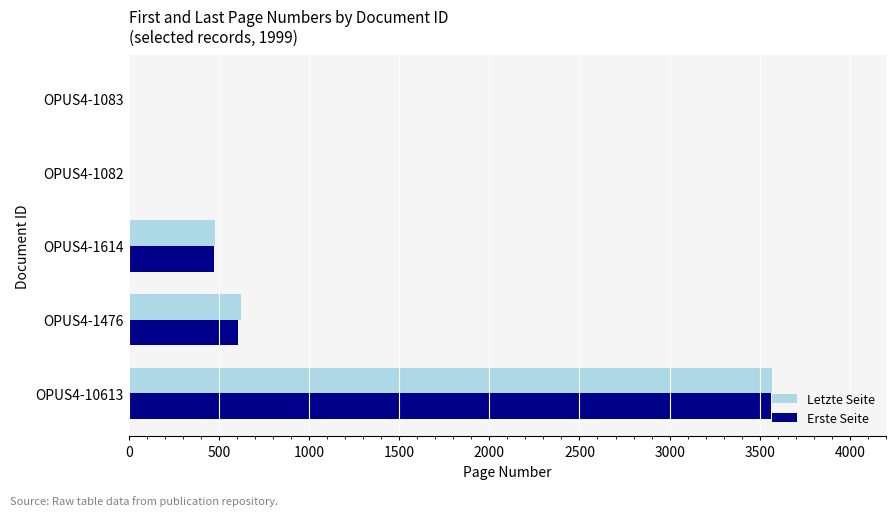

What is the greatest value displayed?

3568